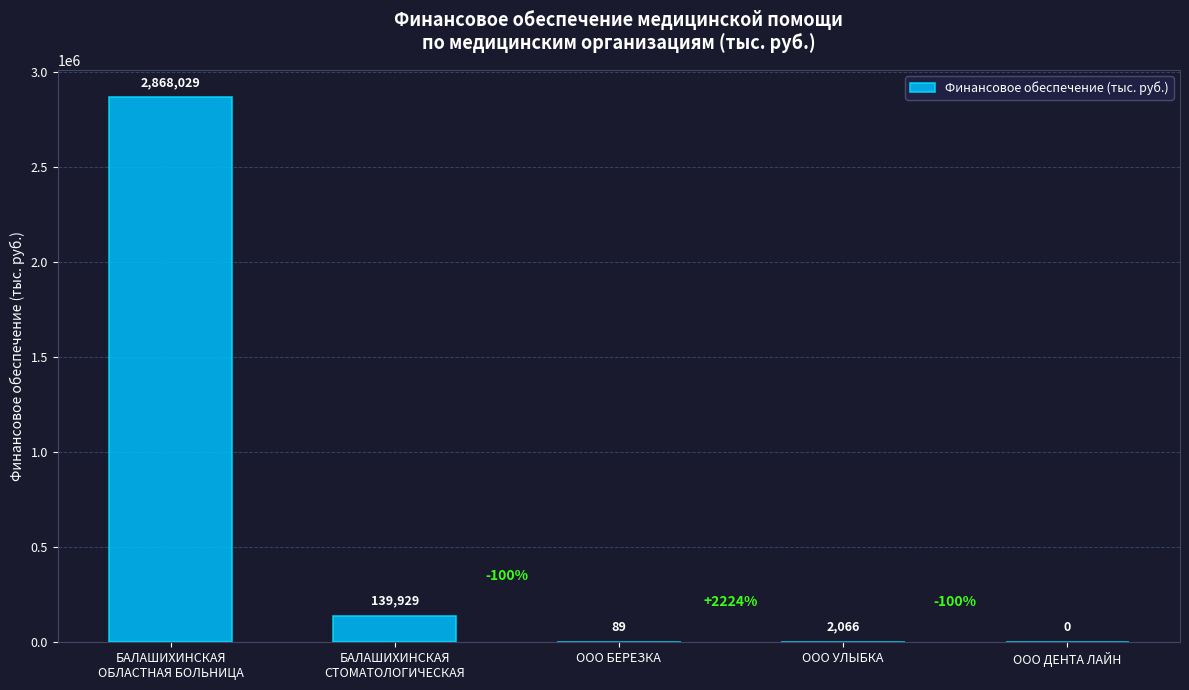

The value at ООО УЛЫБКА is 2066.2. True or false?

True